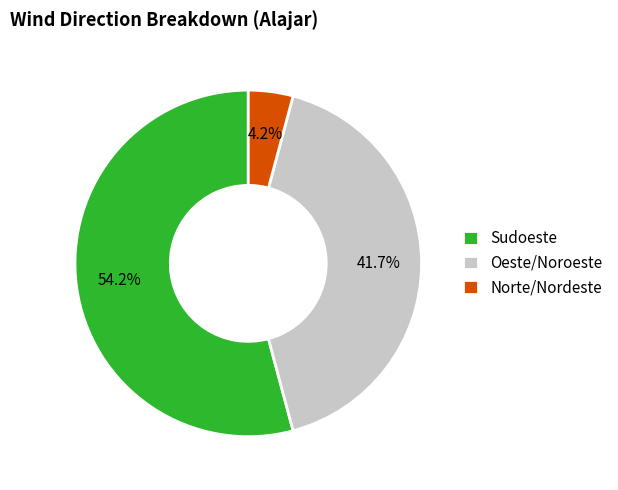

Which slice is the largest?

Sudoeste